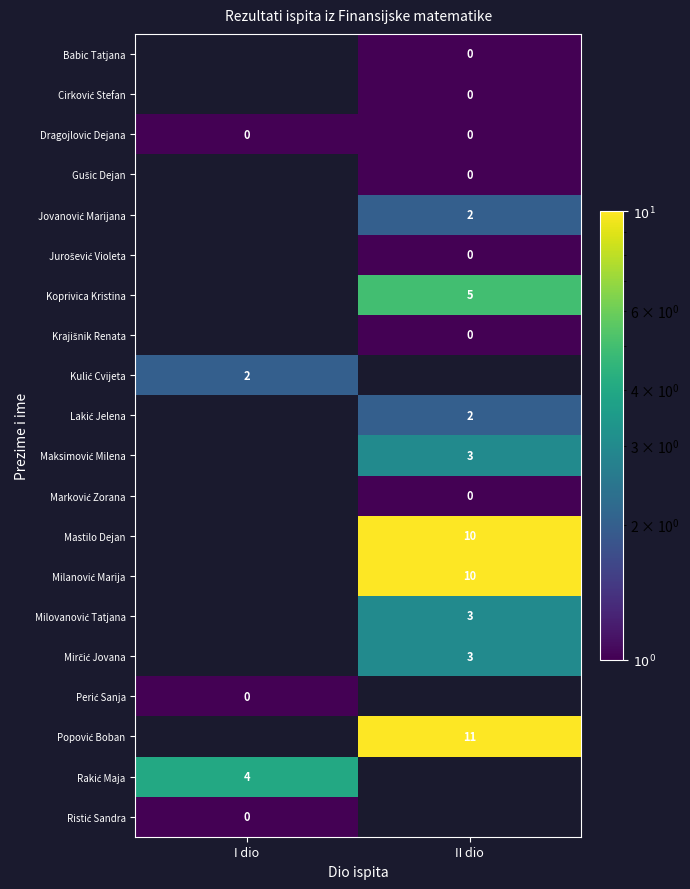

How many values in Mastilo Dejan are above zero?

1